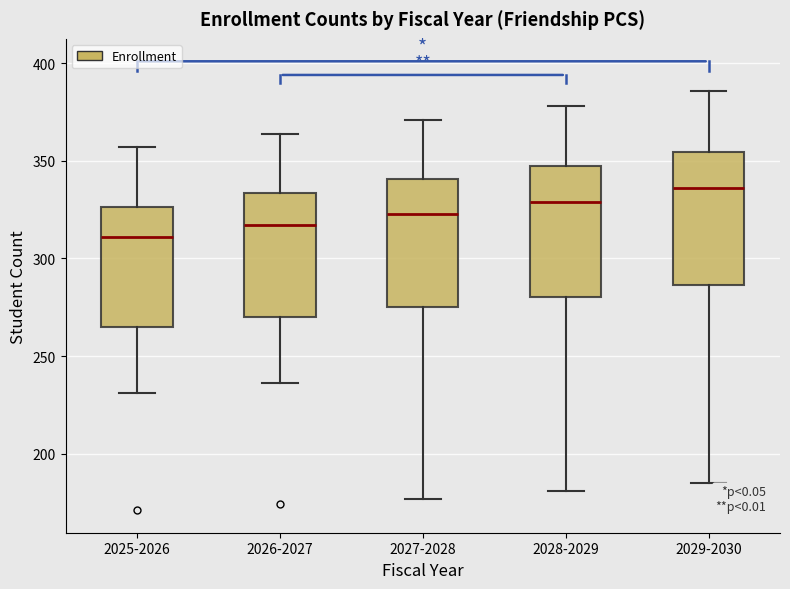

Reading left to right, transcribe this box plot: for each box, give where its median line is, the range the box spans, and where its two whiskers end, as read against the y-axis. The values are not printed on the chart, so give them approximately, as read against the axis.

2025-2026: median 310, box 265 to 325, whiskers 230 to 355
2026-2027: median 315, box 270 to 335, whiskers 235 to 365
2027-2028: median 325, box 275 to 340, whiskers 175 to 370
2028-2029: median 330, box 280 to 350, whiskers 180 to 380
2029-2030: median 335, box 285 to 355, whiskers 185 to 385